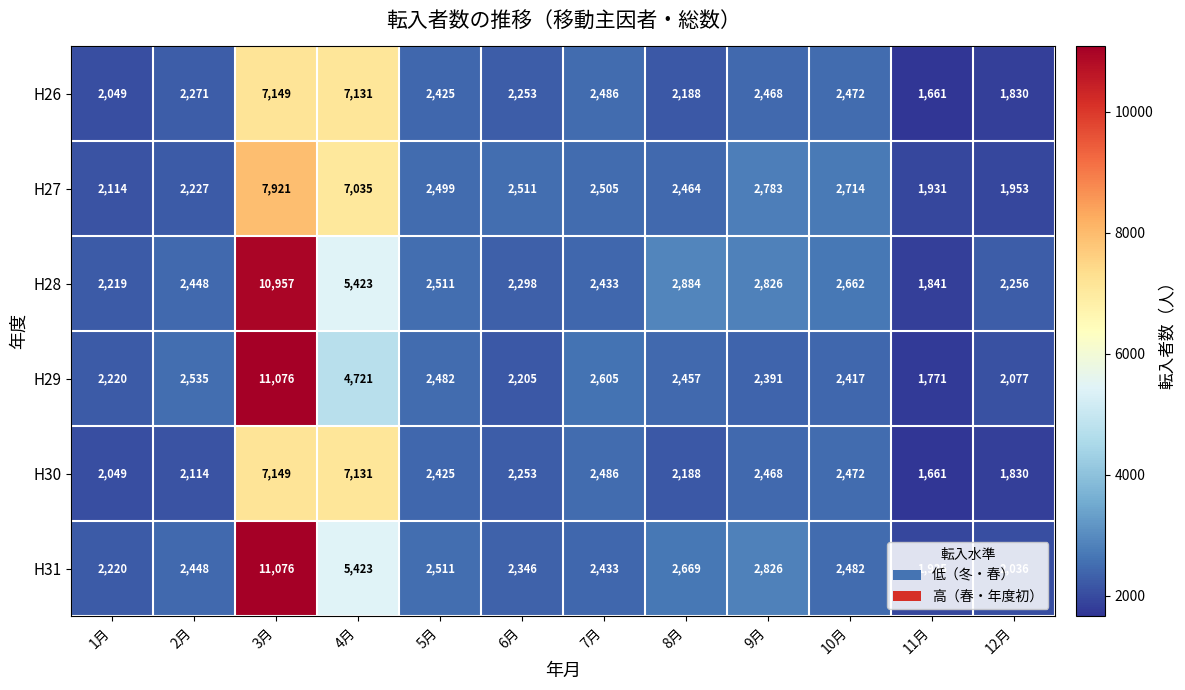

What is the difference between the highest and lowest values at 12月?

426